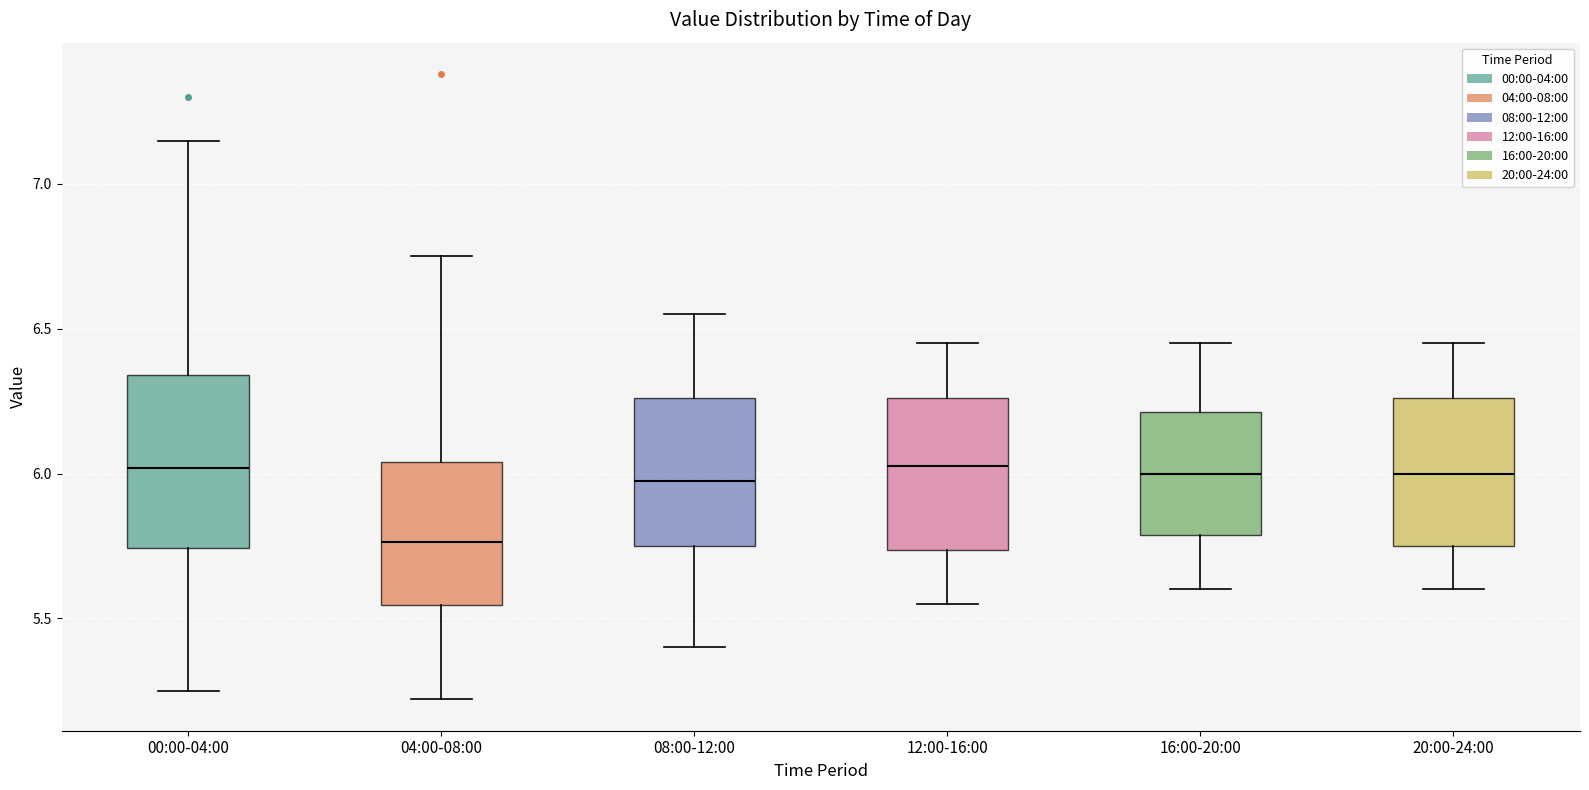

Comparing the boxes themselves (not the whiskers), which one is the tallest?

00:00-04:00